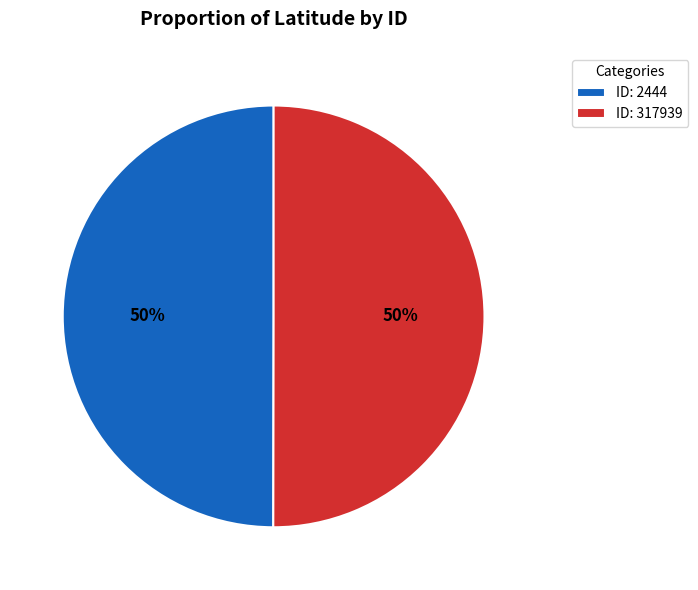

To the nearest percent, what percentage of the pie is ID: 2444?

50%